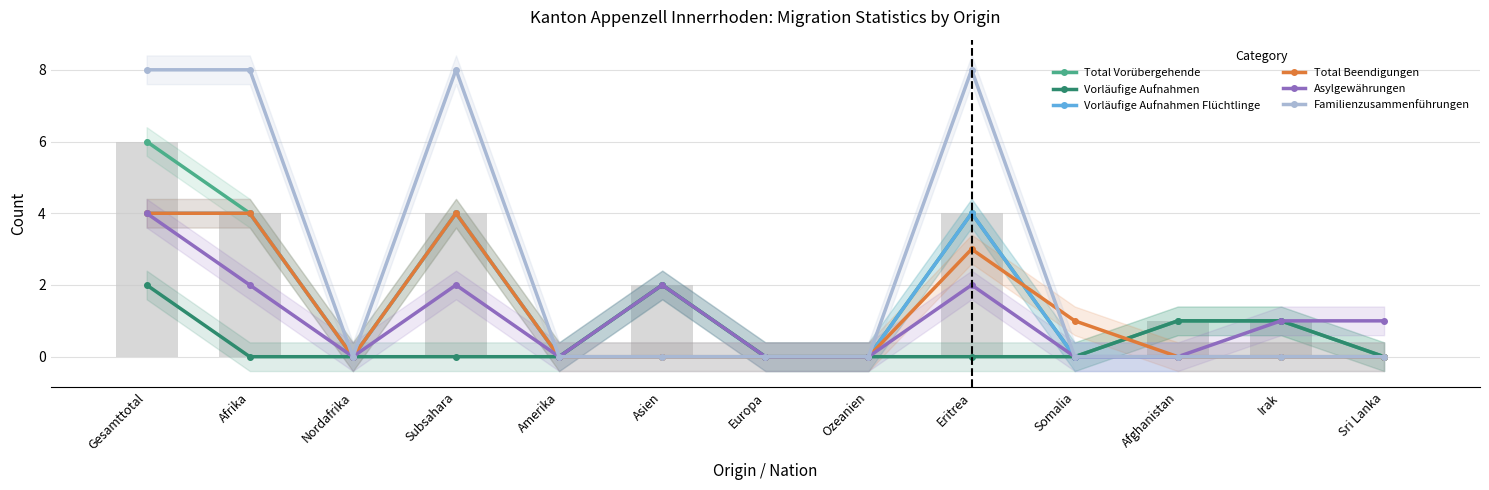

At Sri Lanka, list the series in order from largest to smallest.

Asylgewährungen, Total Vorübergehende, Vorläufige Aufnahmen, Vorläufige Aufnahmen Flüchtlinge, Total Beendigungen, Familienzusammenführungen